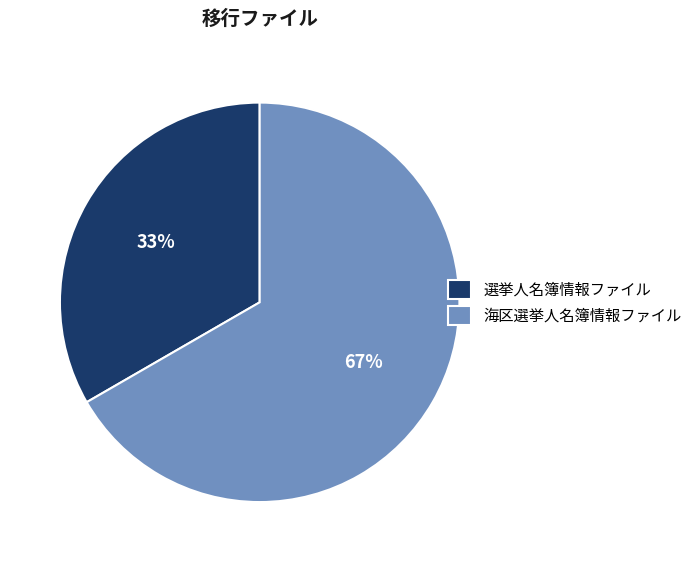

Is it true that 選挙人名簿情報ファイル is 33% of the pie?

True